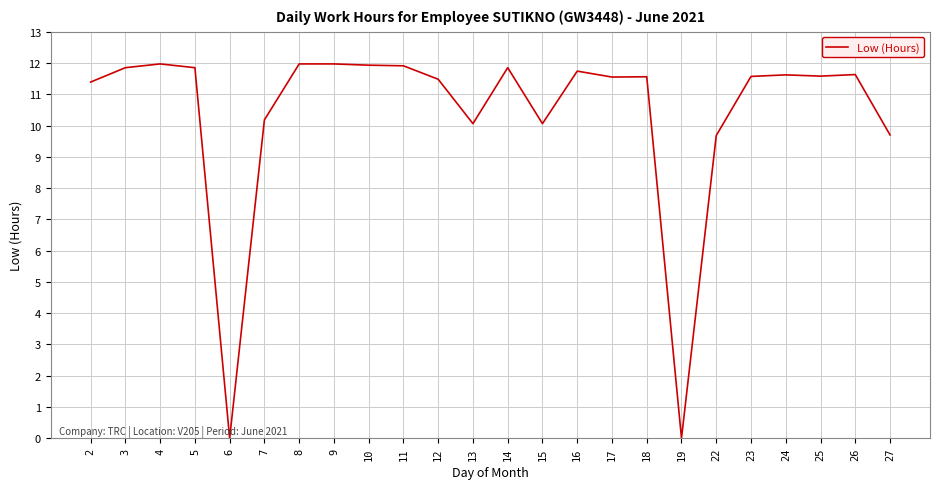

What is the greatest value displayed?

12.0